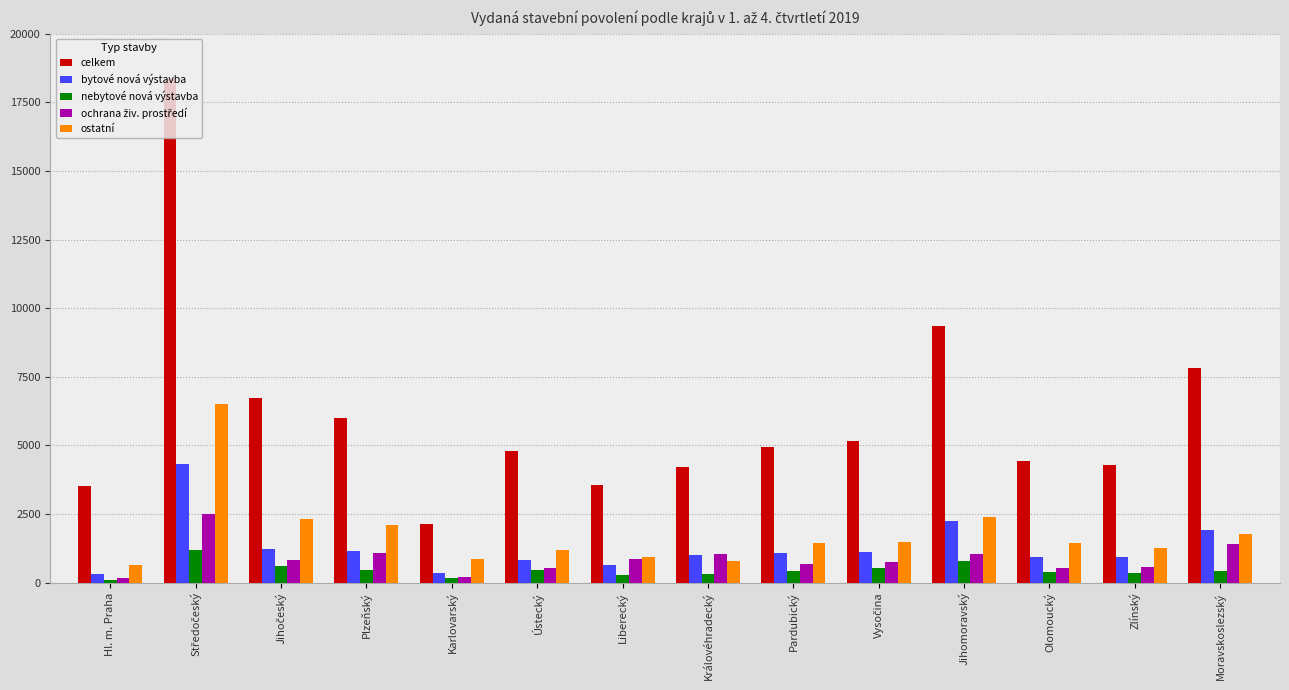

What is the average value of the bytové nová výstavba series?

1291